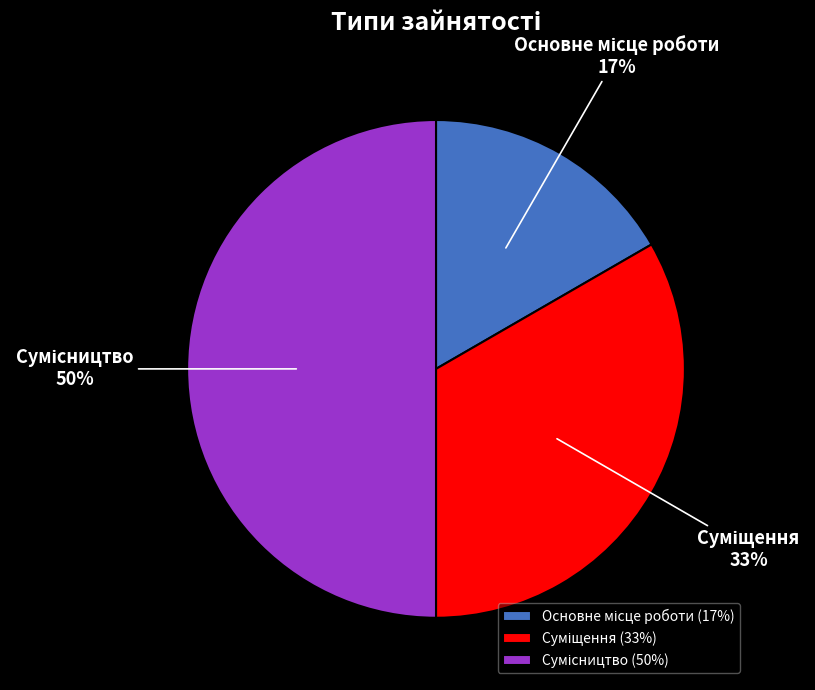

To the nearest percent, what is the difference between the largest and smallest slice percentages?

33%